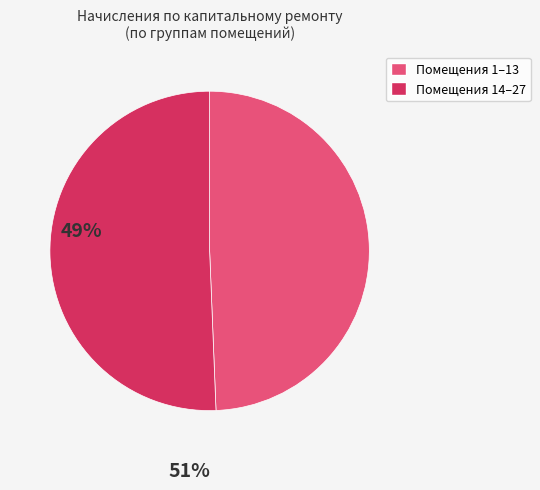

Do Помещения 14–27 and Помещения 1–13 together represent more than half of the pie?

Yes